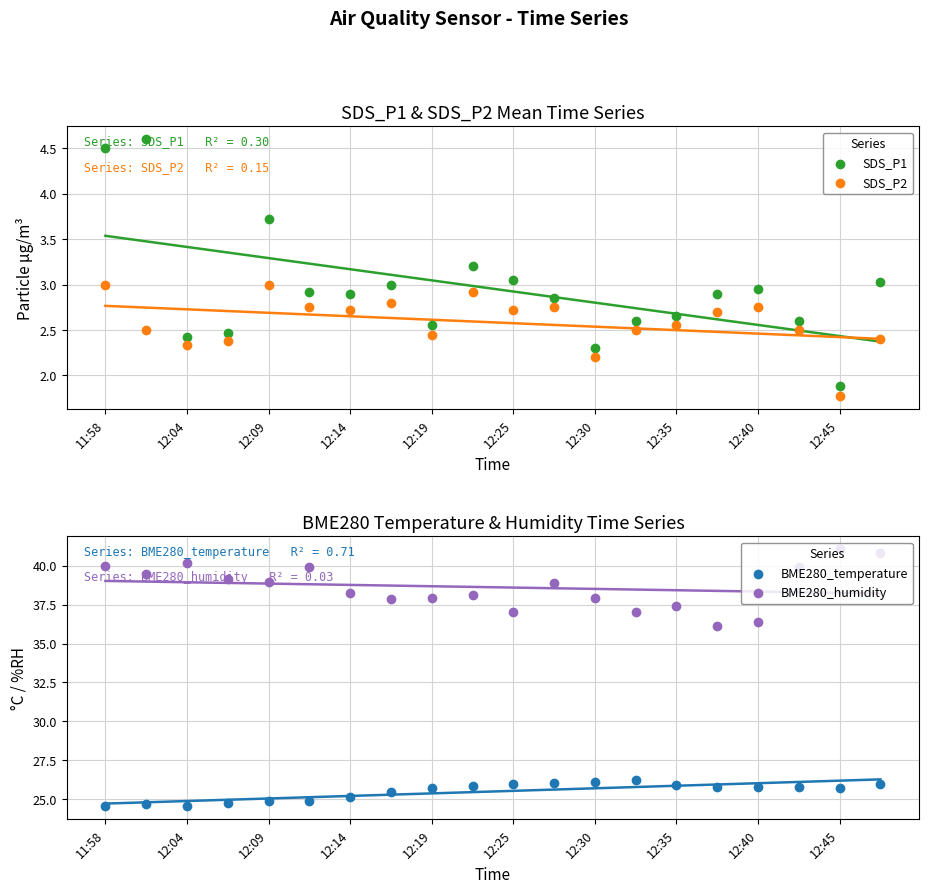

At how many categories does at least one series exceed 38?

12